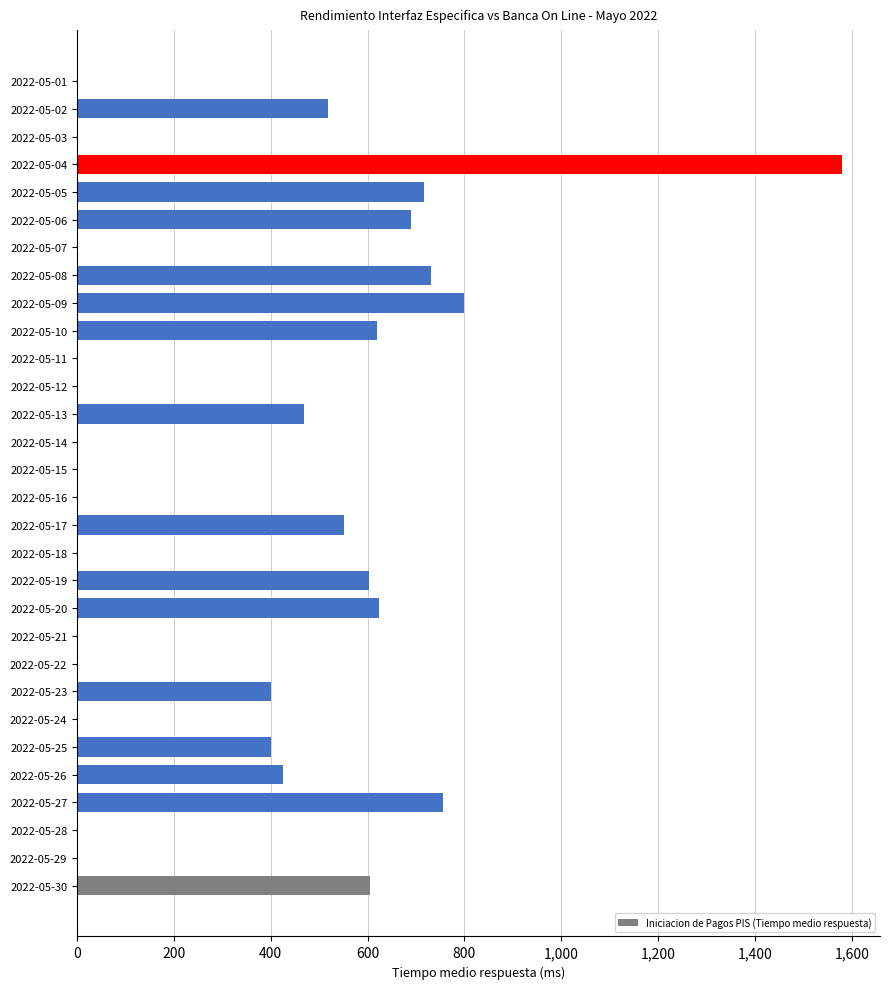

Is it true that the value at 2022-05-22 is -649.6?

False